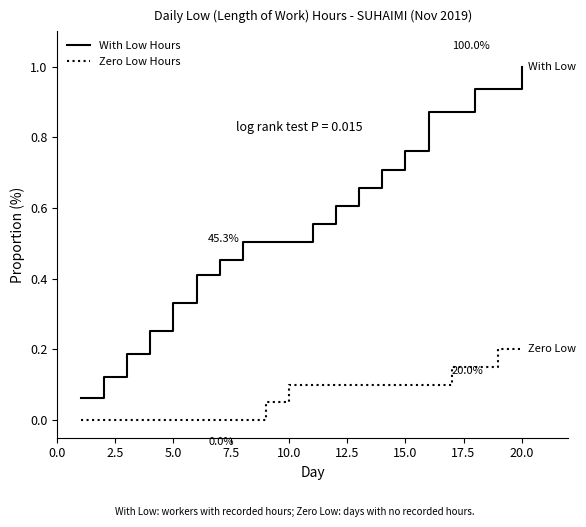

True or false: Zero Low Hours and With Low Hours cross at least once.

False